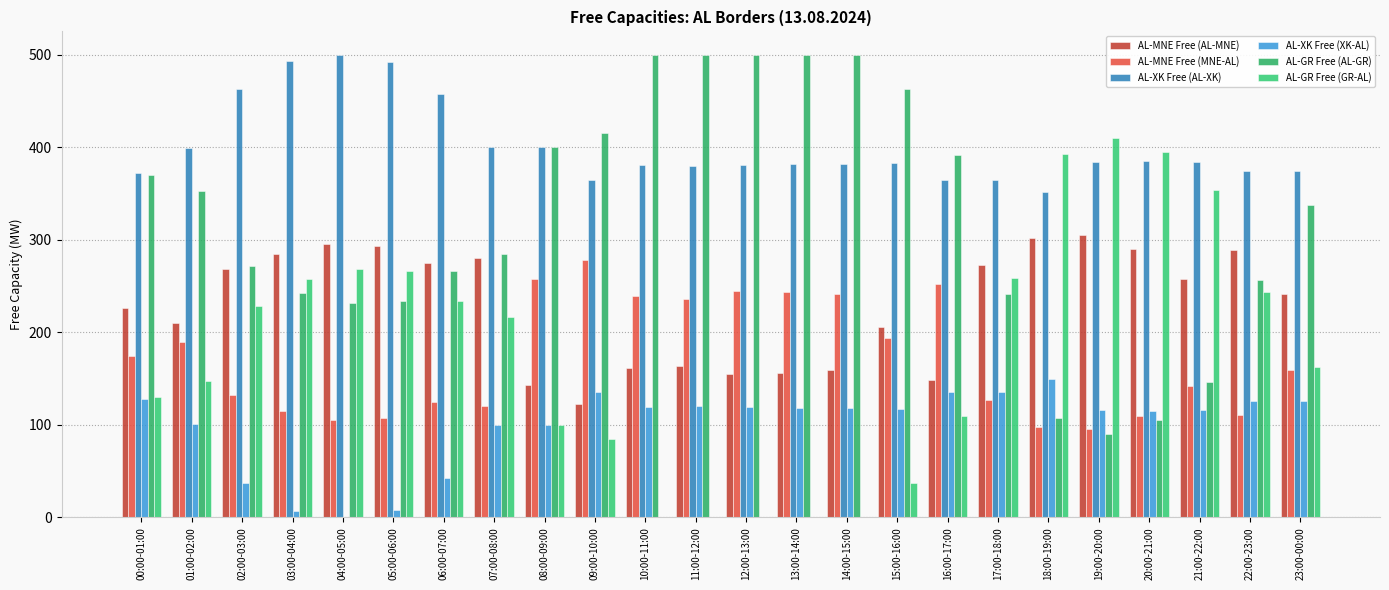

True or false: AL-MNE Free (MNE-AL) has a value of 127.0 at 17:00-18:00.

True